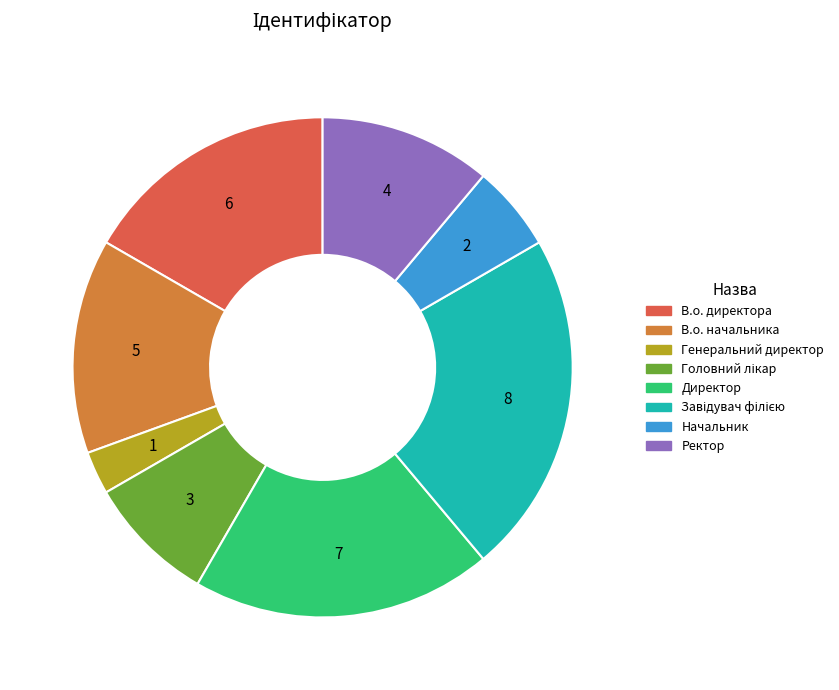

How many slices are in this pie chart?

8